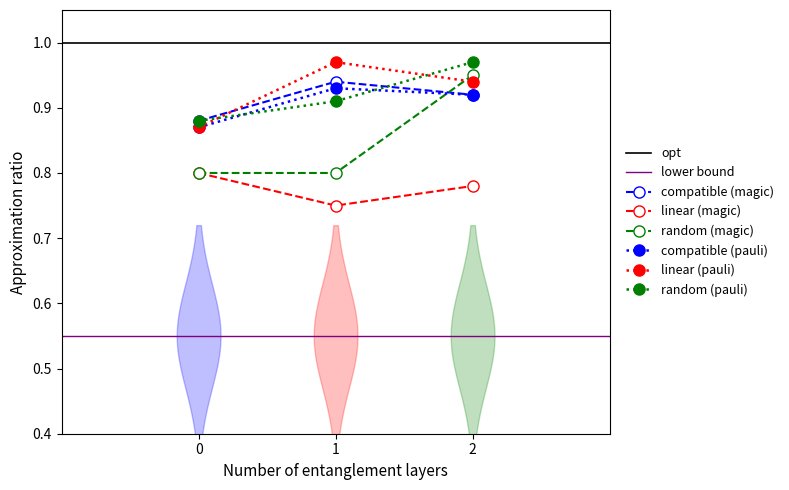

The linear (pauli) series shows 0.2 at 2. True or false?

False